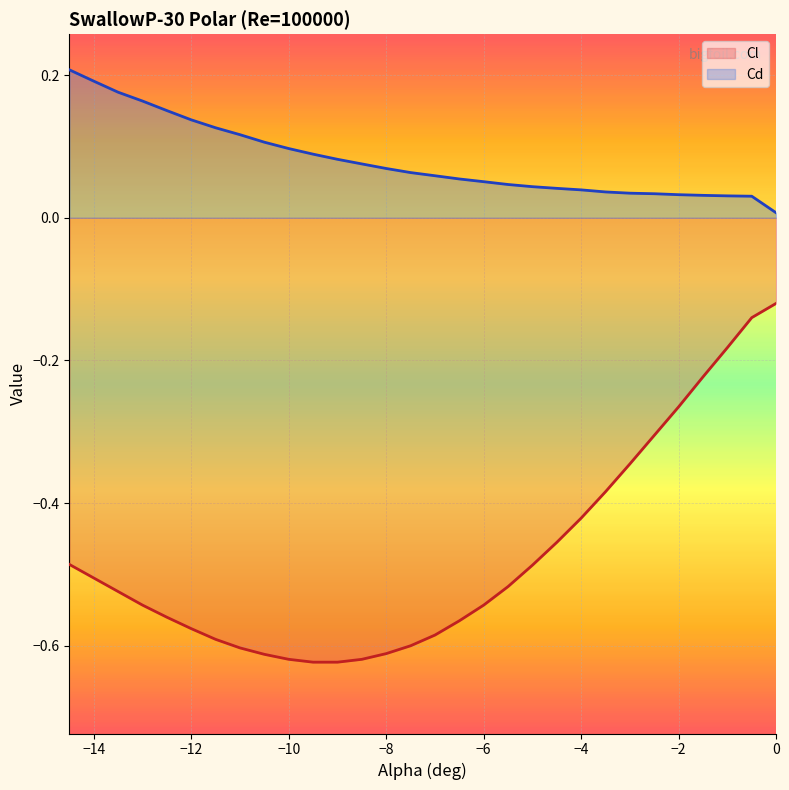

What are all the series names shown in the legend?

Cl (line), Cd (line)